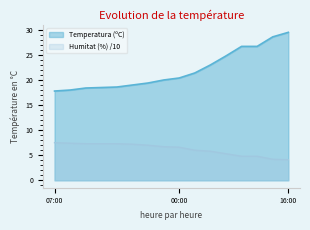

True or false: Humitat (%) and Temperatura (ºC) intersect in this chart.

False